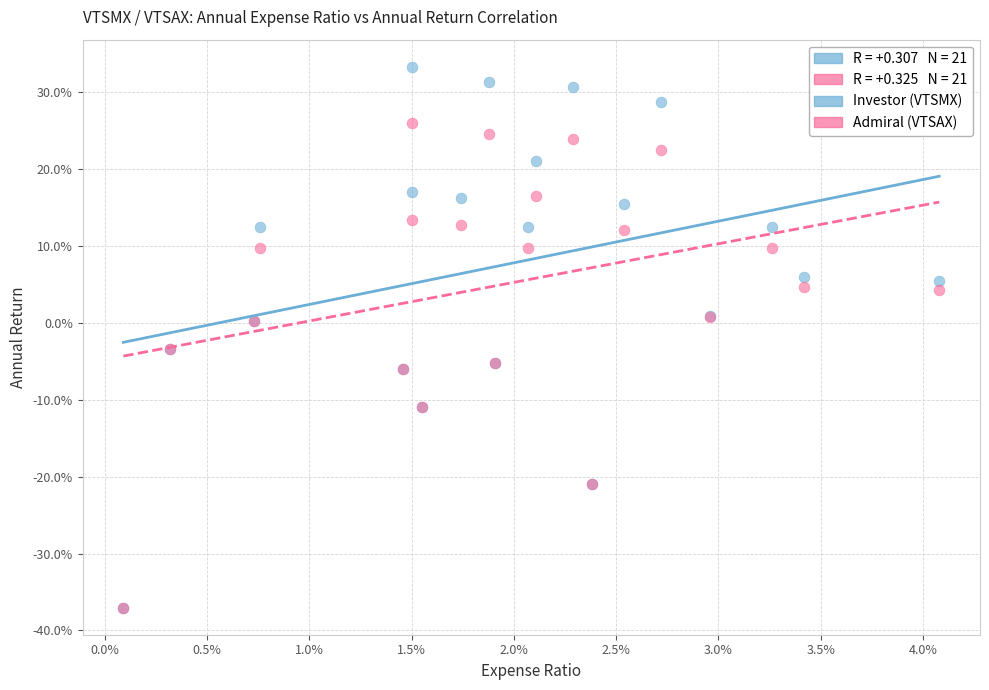

Which series contains the highest Y value?

Investor (VTSMX)